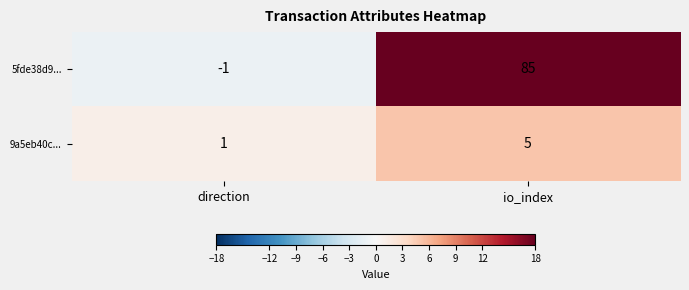

Which series changed the most between direction and io_index?

5fde38d9...